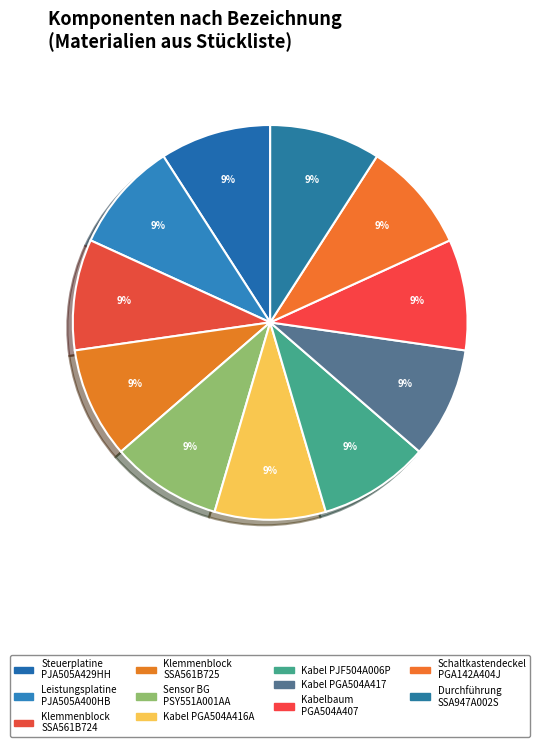

How many slices are in this pie chart?

11